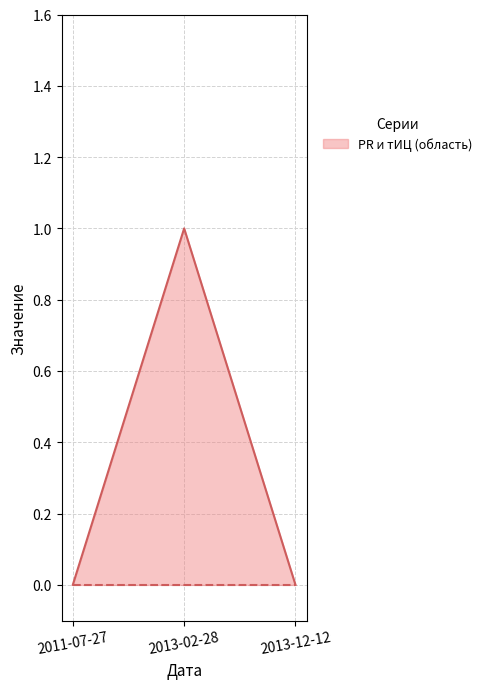

What is the label of the 1st point from the left?

2011-07-27